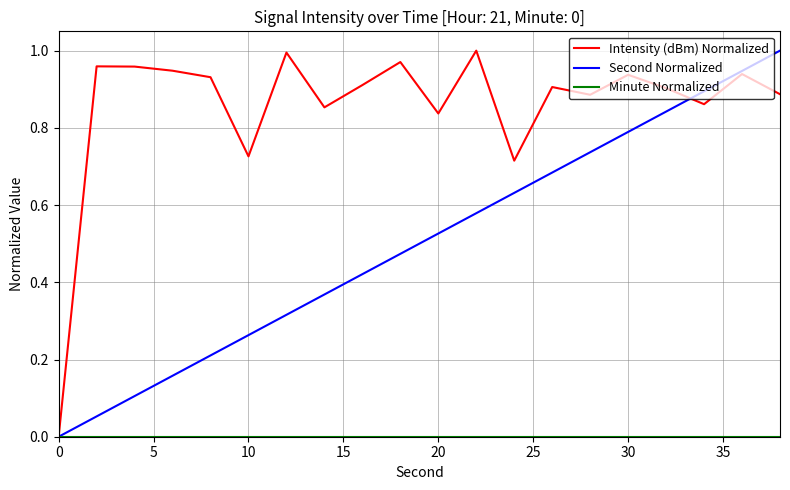

Which series has the largest total across all categories?

Intensity (dBm) Normalized